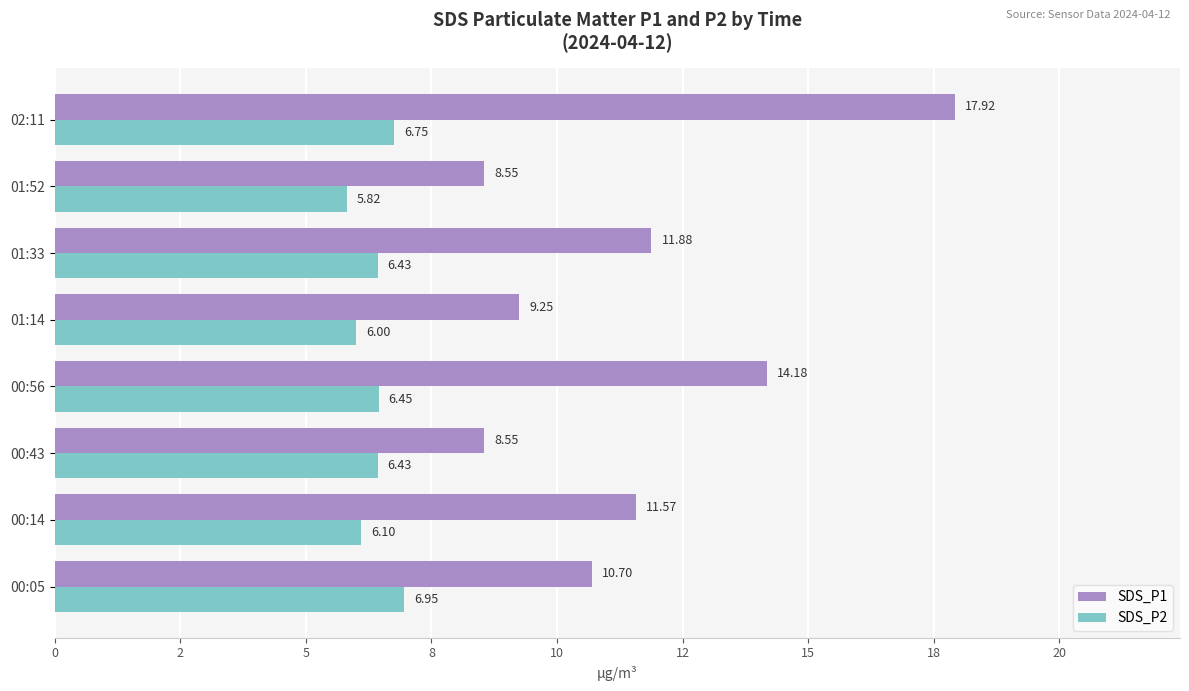

What is the value of the SDS_P1 bar at the 7th from the left?

8.6